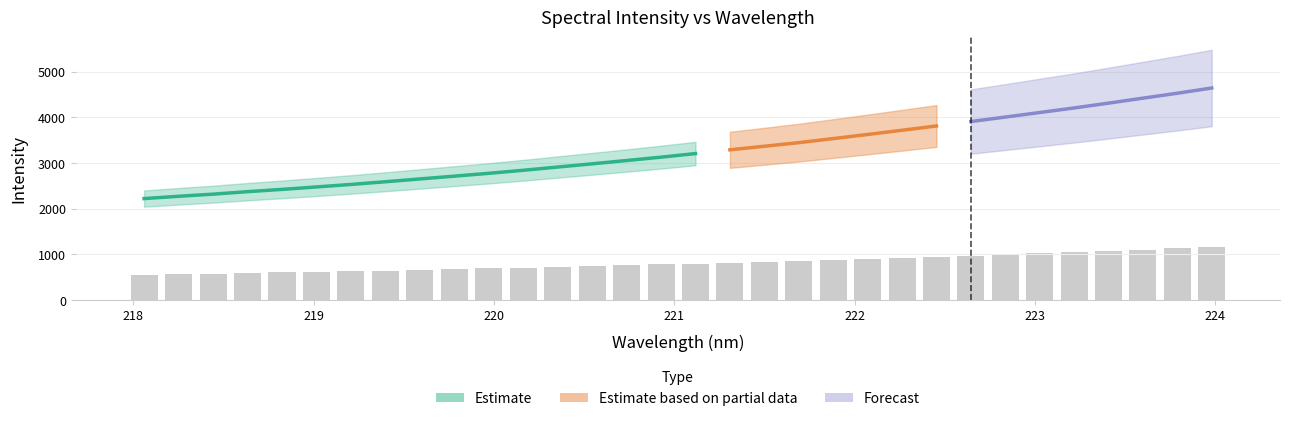

How many values exceed 801?

16